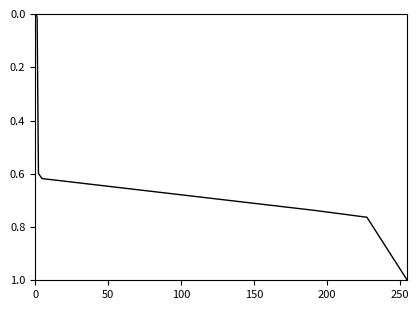

What is the difference between the maximum and minimum values?

1.0